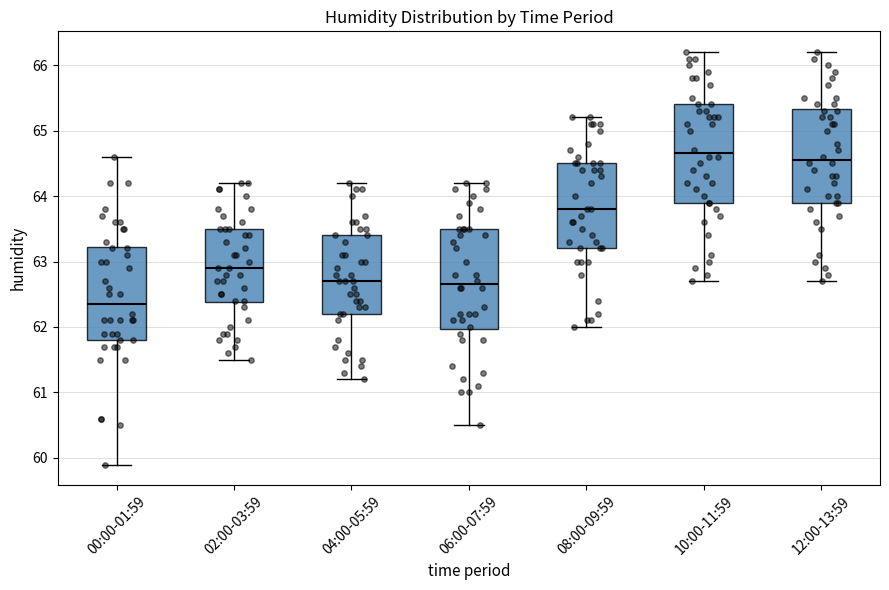

Reading left to right, read every box against the y-axis: the position of its median line, the range the box covers, and the ends of its whiskers. The values are not printed on the chart, so give them approximately, as read against the axis.

00:00-01:59: median 62.4, box 61.8 to 63.2, whiskers 59.9 to 64.6
02:00-03:59: median 62.9, box 62.4 to 63.5, whiskers 61.5 to 64.2
04:00-05:59: median 62.7, box 62.2 to 63.4, whiskers 61.2 to 64.2
06:00-07:59: median 62.7, box 62.0 to 63.5, whiskers 60.5 to 64.2
08:00-09:59: median 63.8, box 63.2 to 64.5, whiskers 62.0 to 65.2
10:00-11:59: median 64.7, box 63.9 to 65.4, whiskers 62.7 to 66.2
12:00-13:59: median 64.6, box 63.9 to 65.3, whiskers 62.7 to 66.2